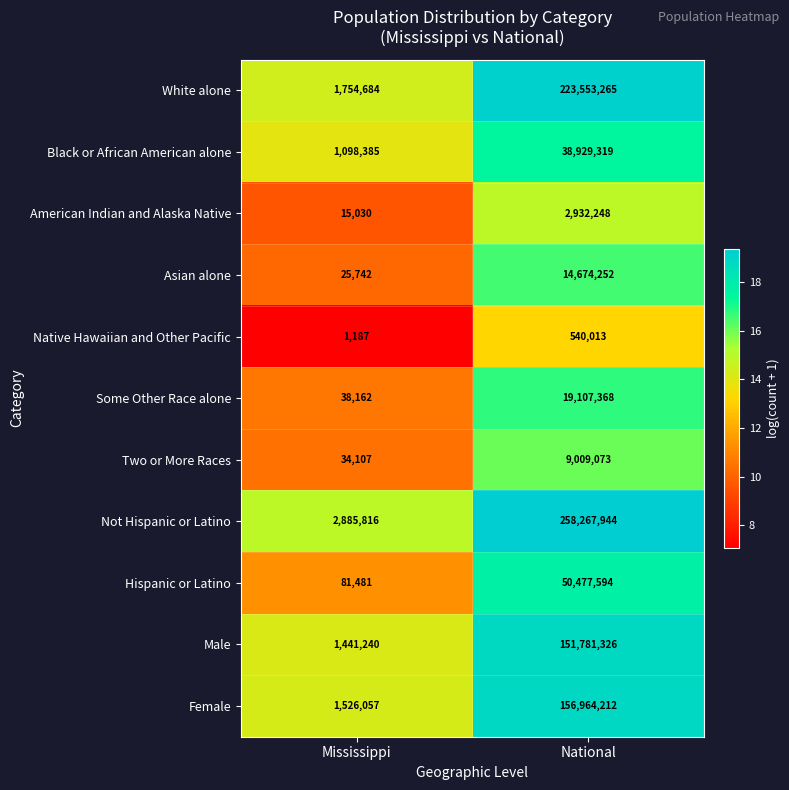

Which series changed the most between Mississippi and National?

Not Hispanic or Latino